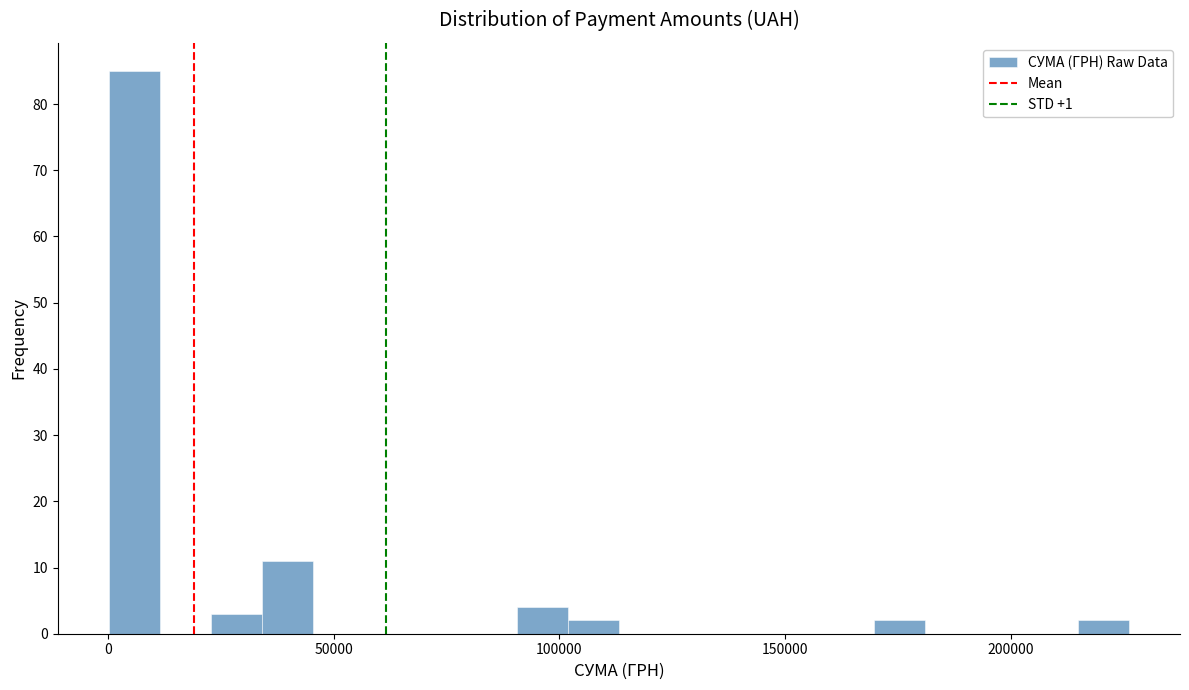

Read against the x-axis, roughly where is the centre of the tallest bar?

5000